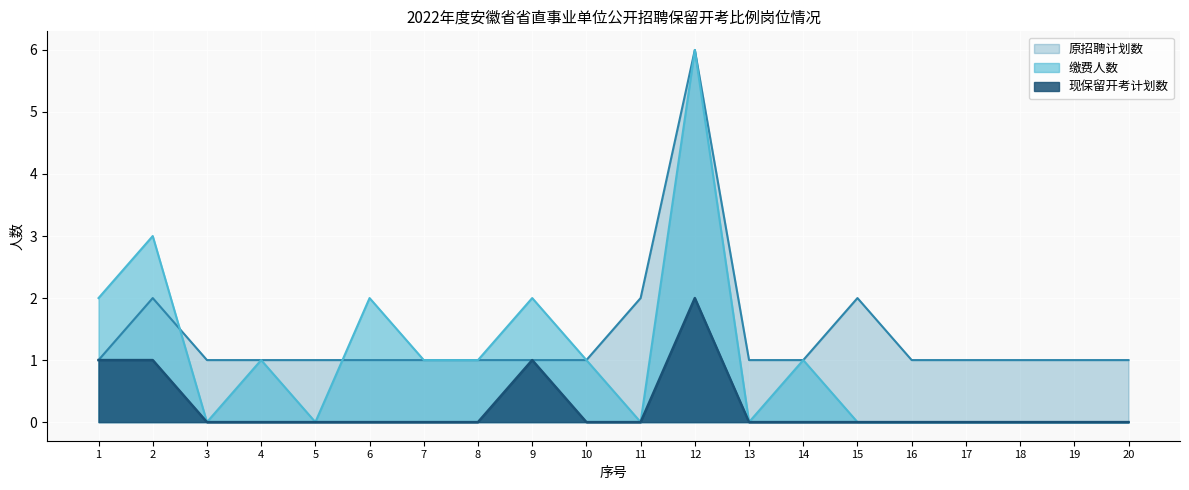

At which category does the chart reach its peak across all series?

12